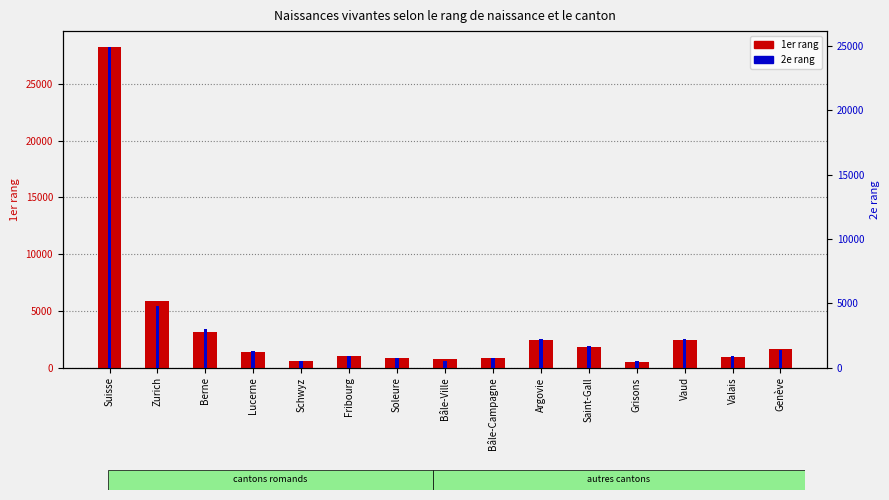

What position from the right is Bâle-Campagne?

7